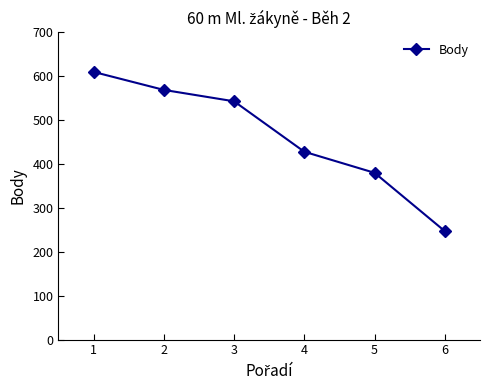

Reading left to right, extract all data points from this chart.

1=610	2=569	3=543	4=428	5=380	6=247